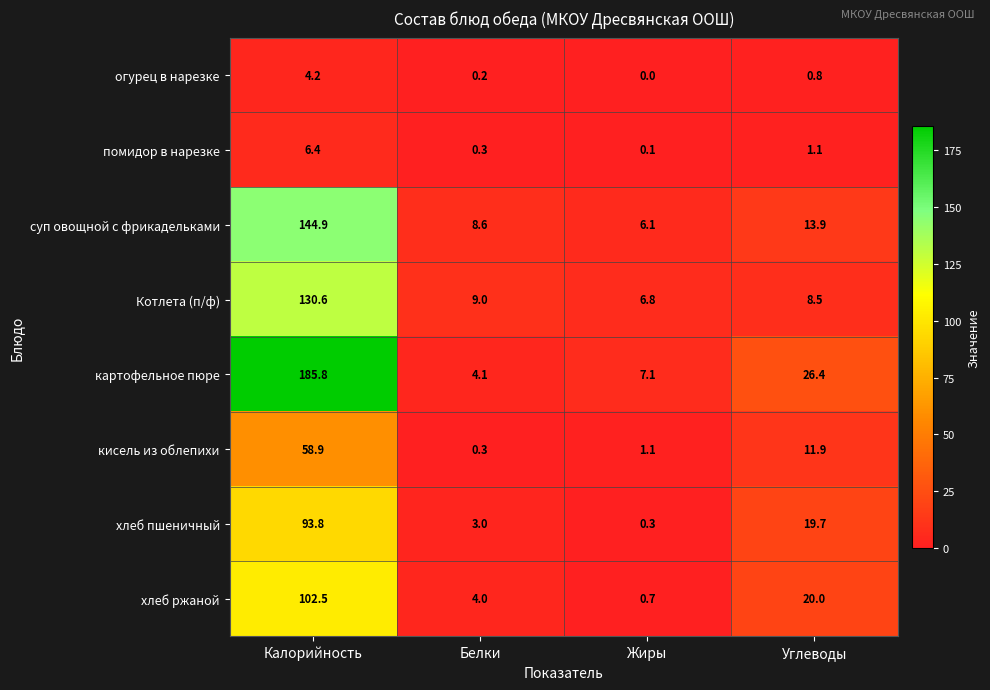

Which series has the largest total across all categories?

картофельное пюре